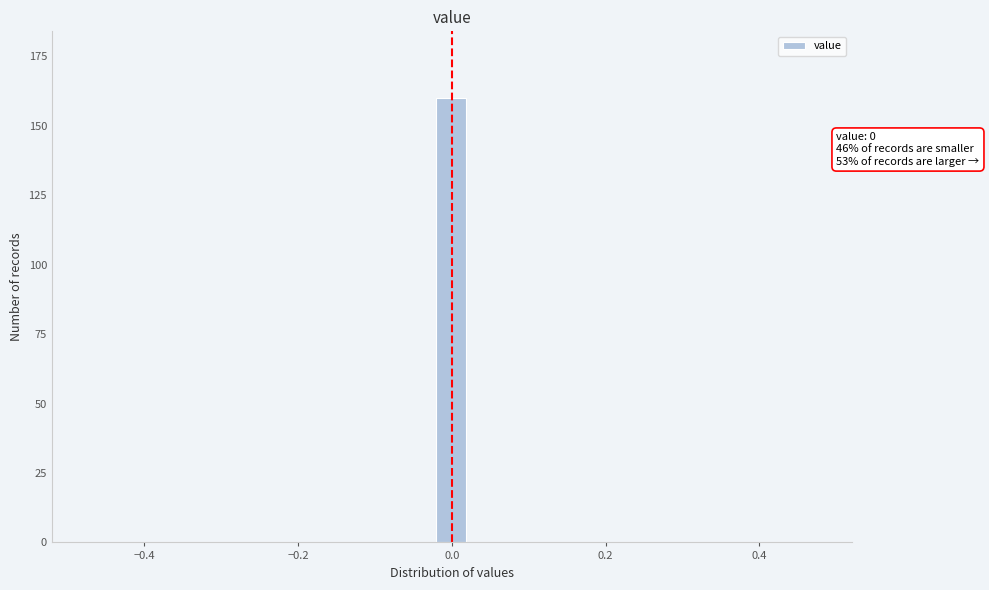

Read against the x-axis, roughly where is the centre of the tallest bar?

0.00